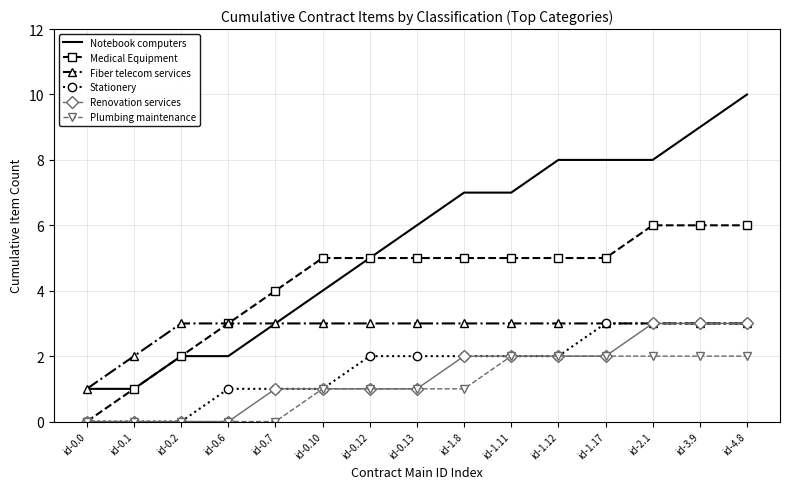

Reading left to right, list all the values displayed in this chart.

Notebook computers: id-0.0=1	id-0.1=1	id-0.2=2	id-0.6=2	id-0.7=3	id-0.10=4	id-0.12=5	id-0.13=6	id-1.8=7	id-1.11=7	id-1.12=8	id-1.17=8	id-2.1=8	id-3.9=9	id-4.8=10
Medical Equipment: id-0.0=0	id-0.1=1	id-0.2=2	id-0.6=3	id-0.7=4	id-0.10=5	id-0.12=5	id-0.13=5	id-1.8=5	id-1.11=5	id-1.12=5	id-1.17=5	id-2.1=6	id-3.9=6	id-4.8=6
Fiber telecom services: id-0.0=1	id-0.1=2	id-0.2=3	id-0.6=3	id-0.7=3	id-0.10=3	id-0.12=3	id-0.13=3	id-1.8=3	id-1.11=3	id-1.12=3	id-1.17=3	id-2.1=3	id-3.9=3	id-4.8=3
Stationery: id-0.0=0	id-0.1=0	id-0.2=0	id-0.6=1	id-0.7=1	id-0.10=1	id-0.12=2	id-0.13=2	id-1.8=2	id-1.11=2	id-1.12=2	id-1.17=3	id-2.1=3	id-3.9=3	id-4.8=3
Renovation services: id-0.0=0	id-0.1=0	id-0.2=0	id-0.6=0	id-0.7=1	id-0.10=1	id-0.12=1	id-0.13=1	id-1.8=2	id-1.11=2	id-1.12=2	id-1.17=2	id-2.1=3	id-3.9=3	id-4.8=3
Plumbing maintenance: id-0.0=0	id-0.1=0	id-0.2=0	id-0.6=0	id-0.7=0	id-0.10=1	id-0.12=1	id-0.13=1	id-1.8=1	id-1.11=2	id-1.12=2	id-1.17=2	id-2.1=2	id-3.9=2	id-4.8=2